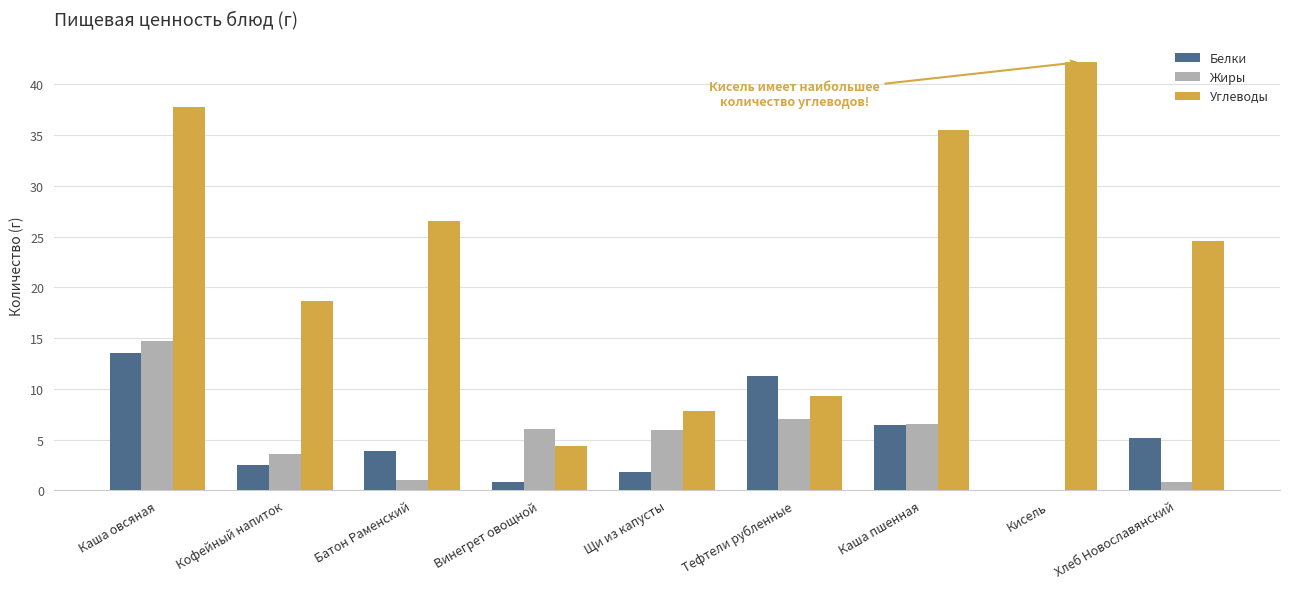

Between Каша овсяная and Хлеб Новославянский, which series saw the biggest shift?

Жиры